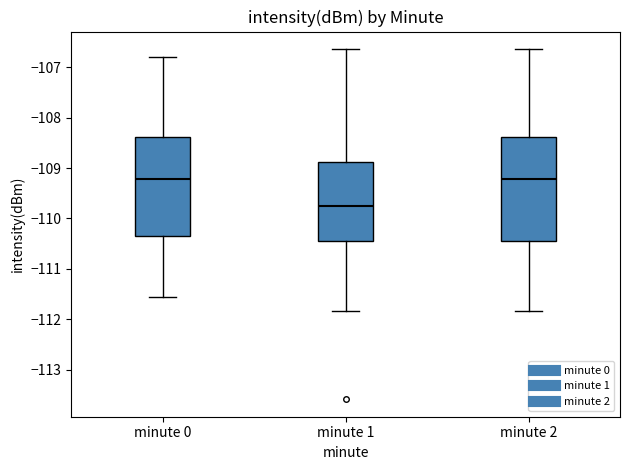

Reading left to right, read every box against the y-axis: the position of its median line, the range the box covers, and the ends of its whiskers. The values are not printed on the chart, so give them approximately, as read against the axis.

minute 0: median -109.2, box -110.3 to -108.4, whiskers -111.6 to -106.8
minute 1: median -109.8, box -110.4 to -108.9, whiskers -111.8 to -106.6
minute 2: median -109.2, box -110.4 to -108.4, whiskers -111.8 to -106.6